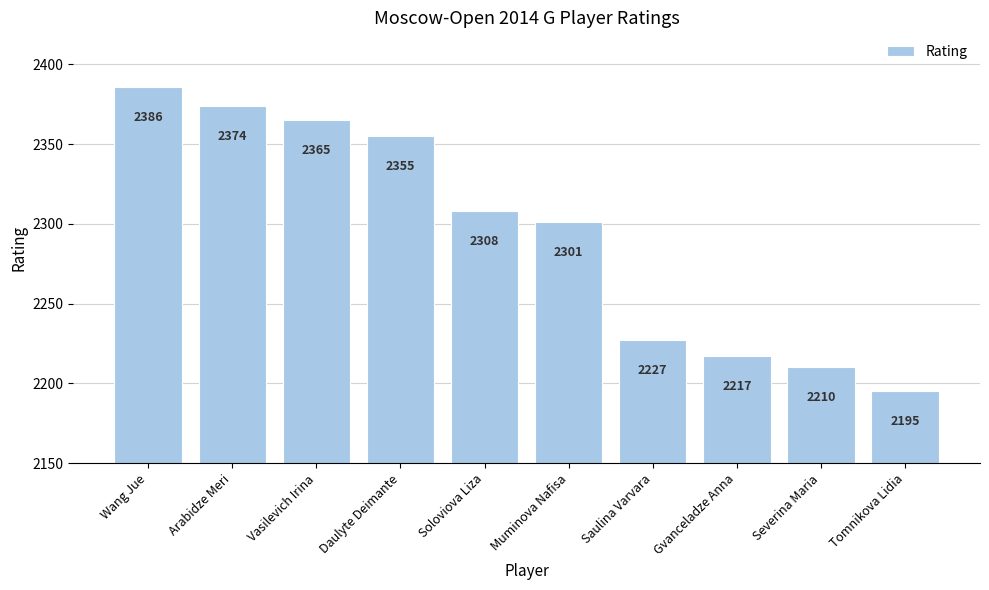

What is the greatest value displayed?

2386